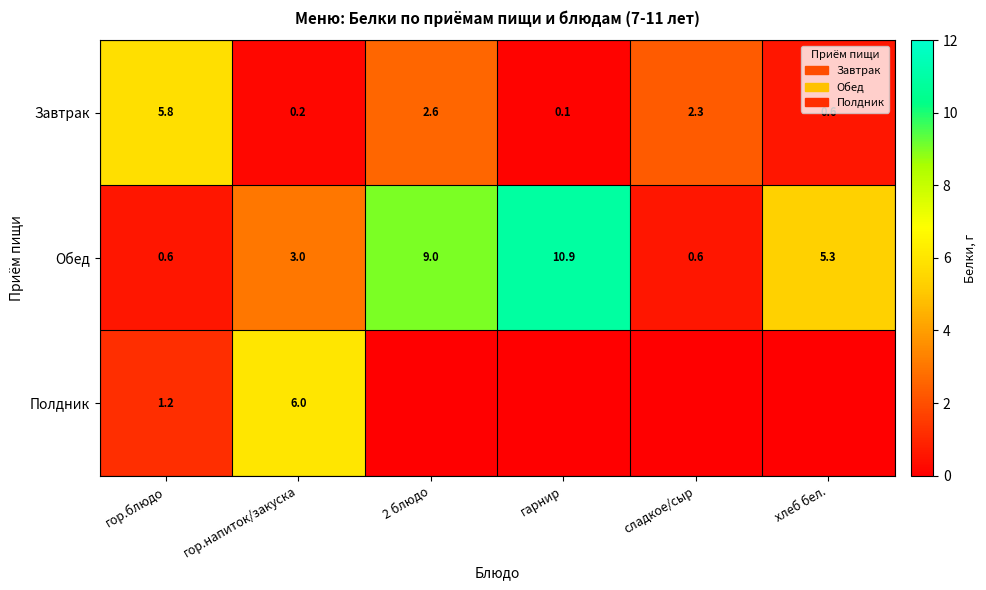

The value of Обед at 2 блюдо is 9.0. True or false?

True